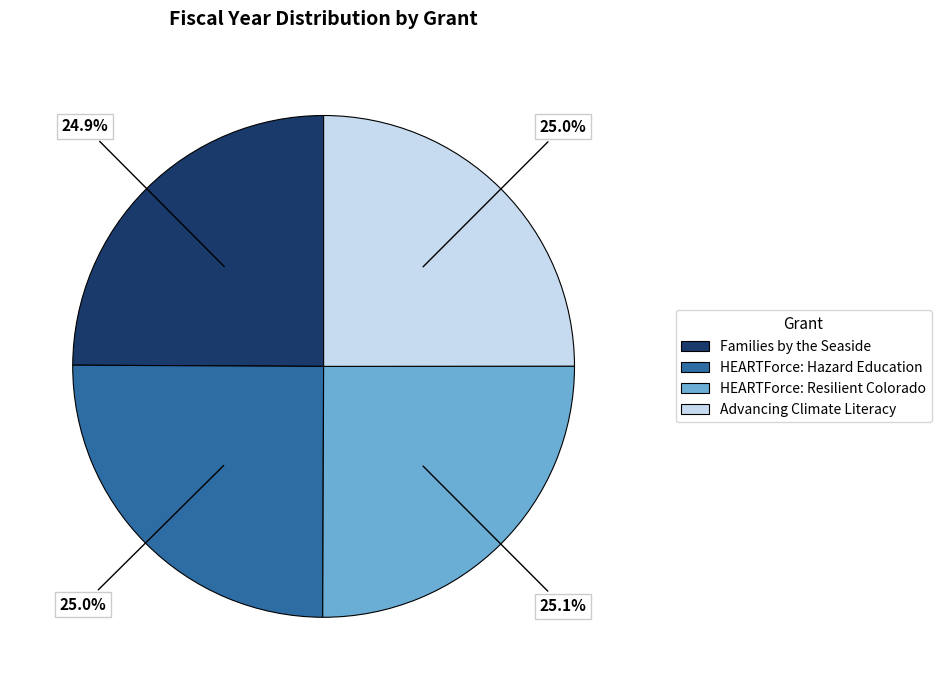

To the nearest percent, what is the average slice percentage?

25%